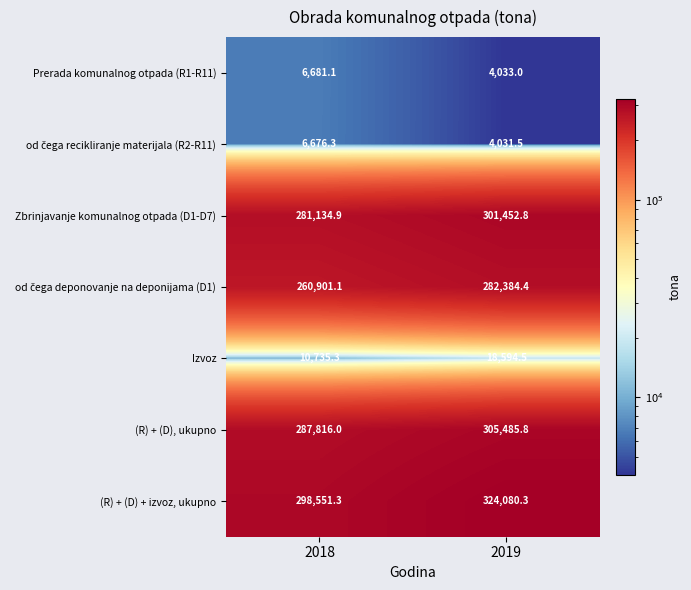

Which series has the widest spread of values?

(R) + (D) + izvoz, ukupno